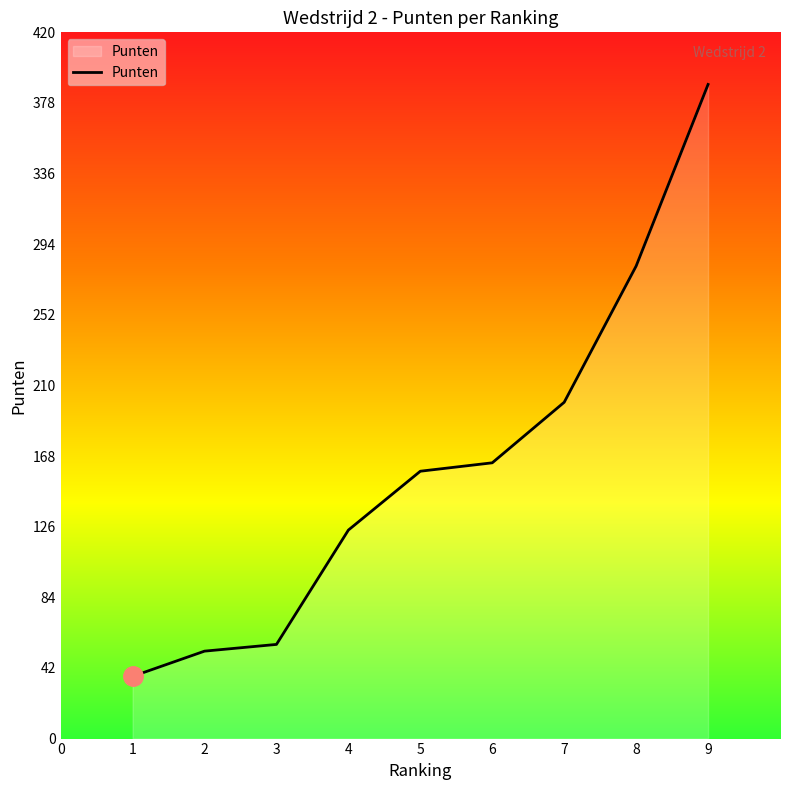

Rank the categories by value from lowest to highest.

1, 2, 3, 4, 5, 6, 7, 8, 9